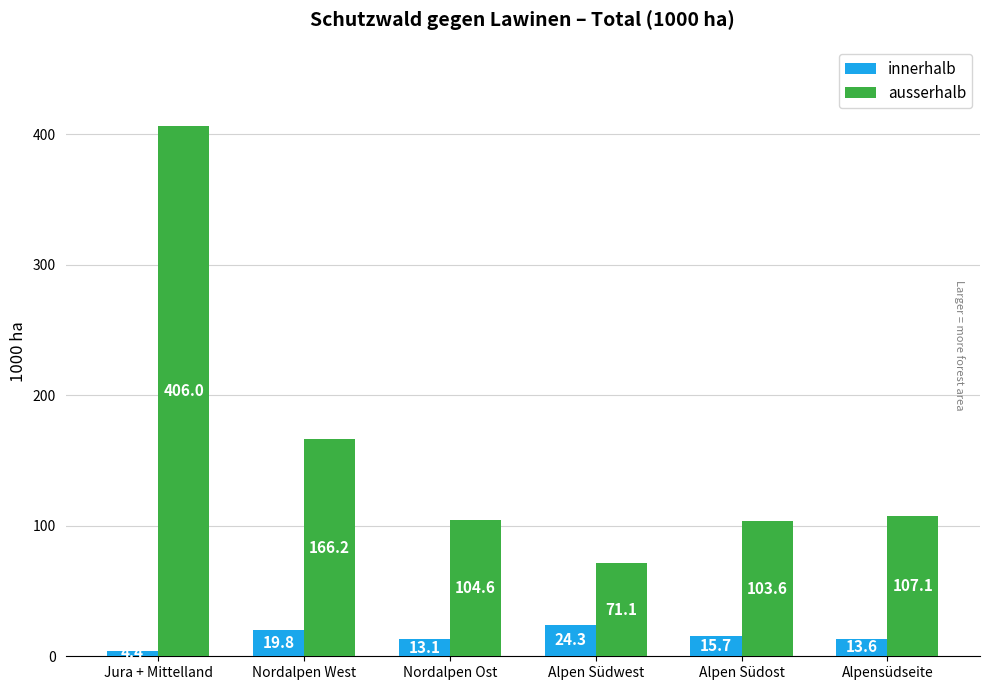

Rank the series by their average value, from lowest to highest.

innerhalb, ausserhalb